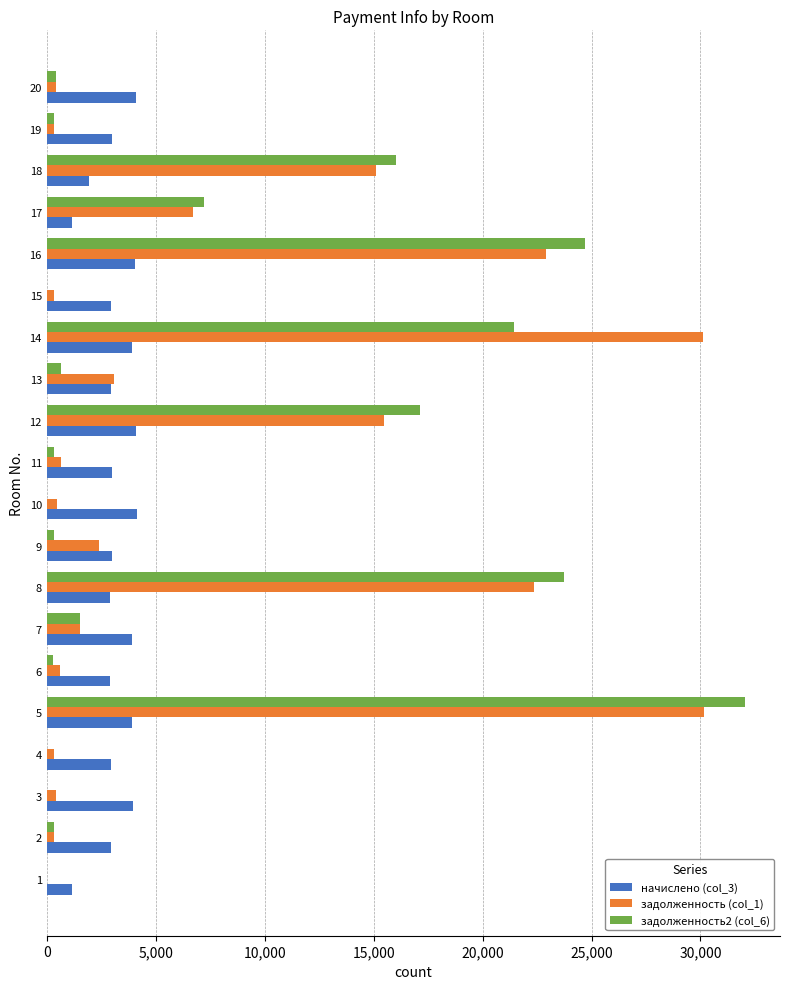

Is the value of задолженность2 (col_6) at 18 greater than the value of задолженность (col_1) at 4?

Yes